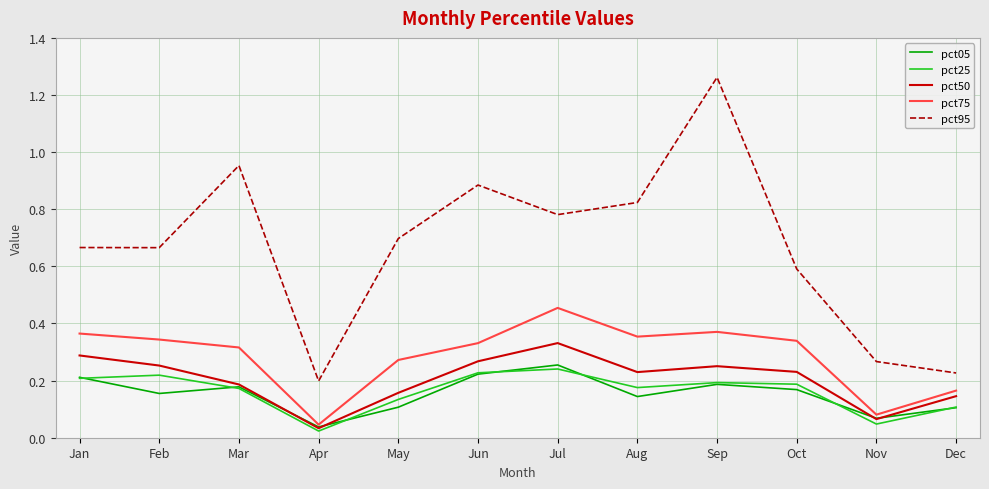

True or false: pct95 has a value of 0.1 at Nov.

False